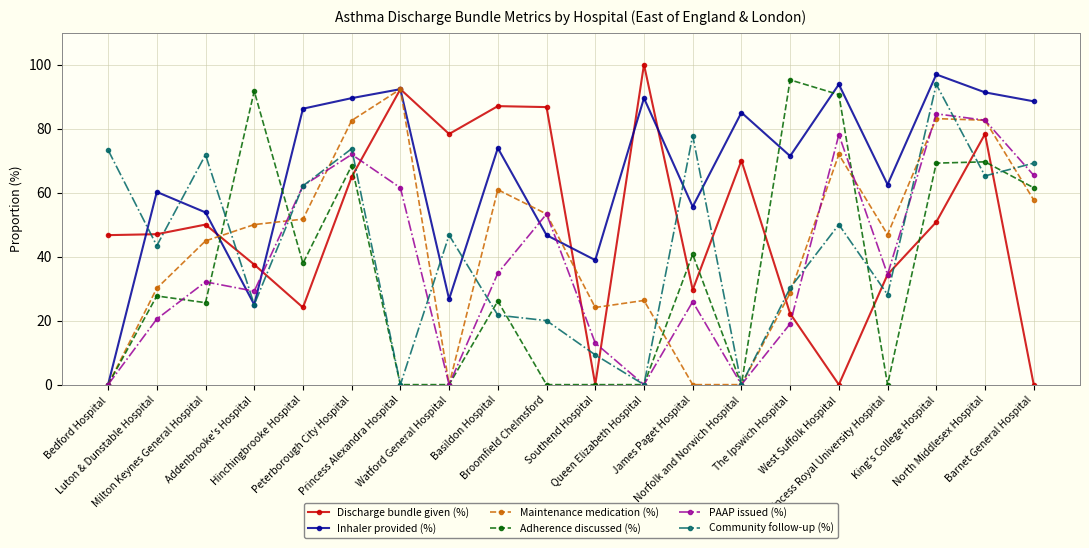

True or false: PAAP issued (%) has more than 0 interior local peaks.

True